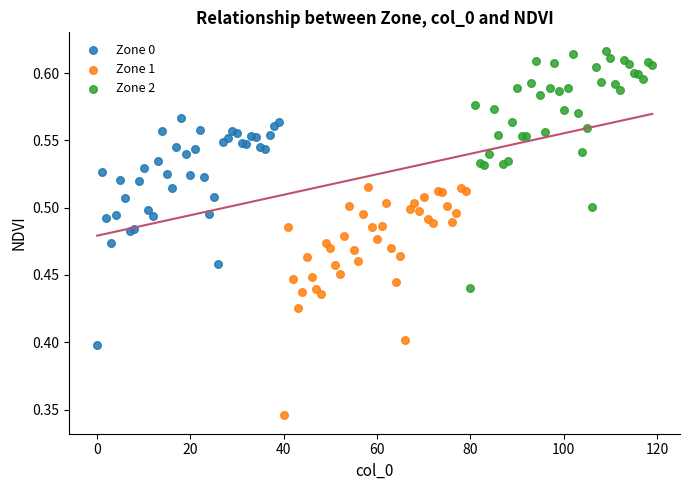

Which series contains the lowest Y value?

Zone 1